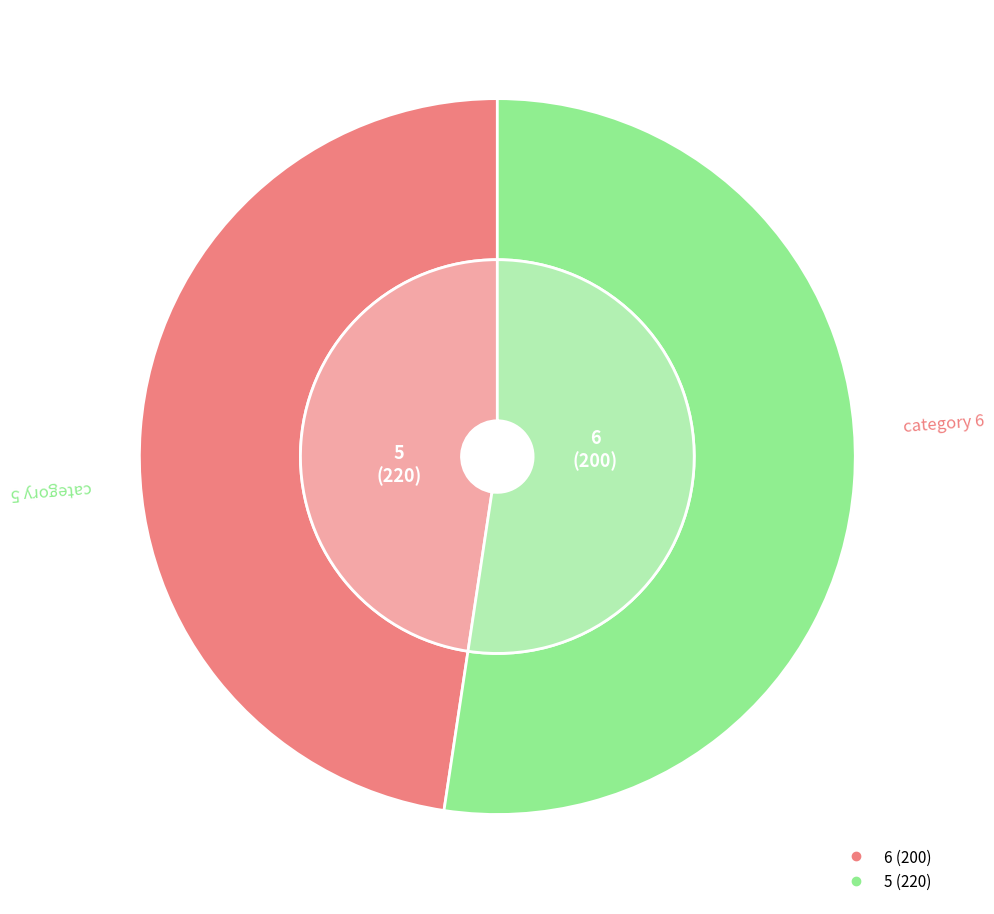

Does any single category account for the majority?

Yes